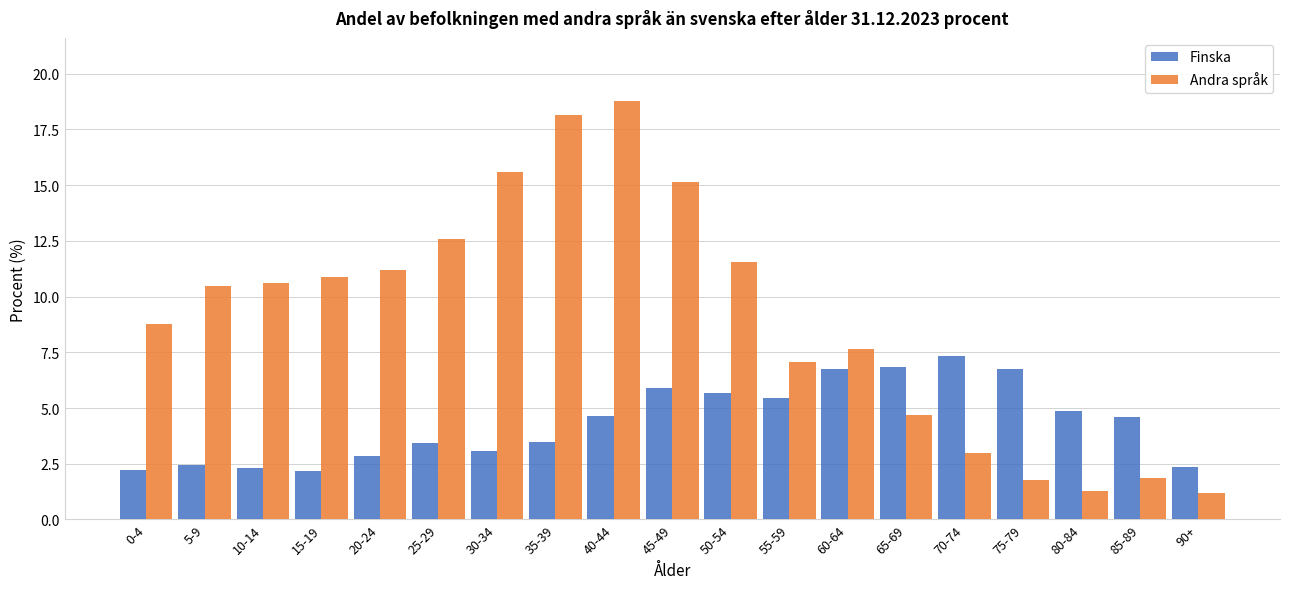

At how many categories does at least one series exceed 4?

18